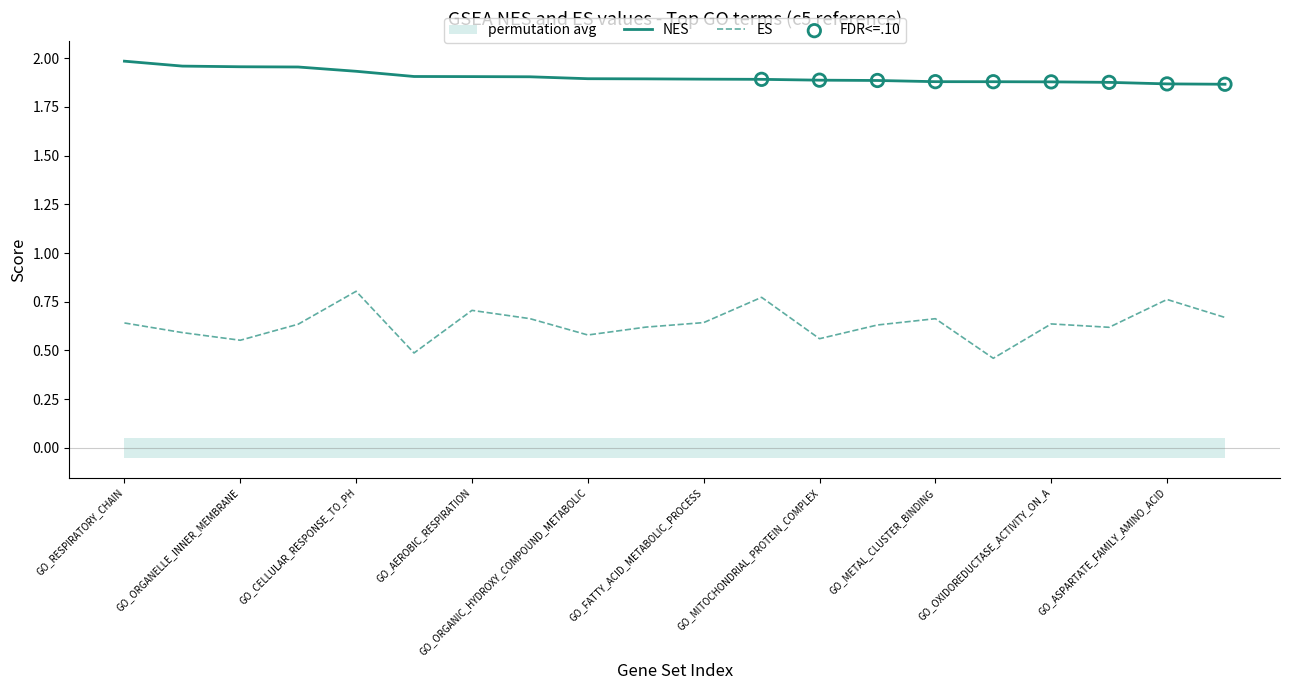

At which category is the sum across all series the highest?

GO_CELLULAR_RESPONSE_TO_PH